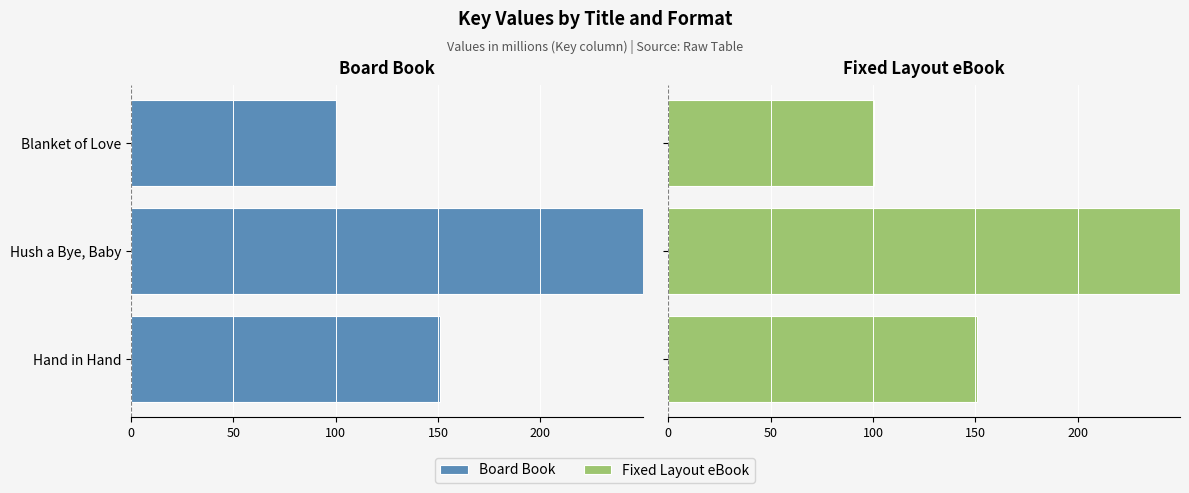

Which series has the widest spread of values?

Board Book